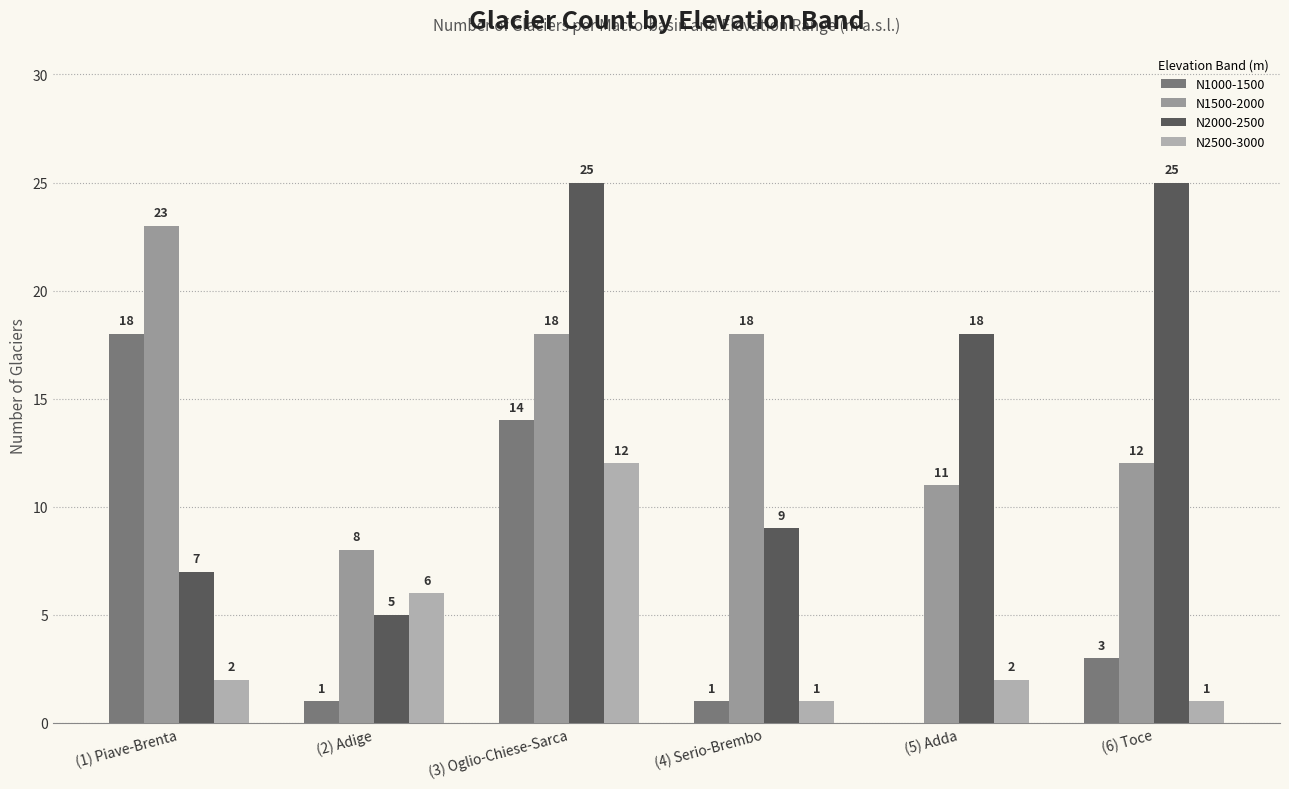

Count the number of categories in the chart.

6